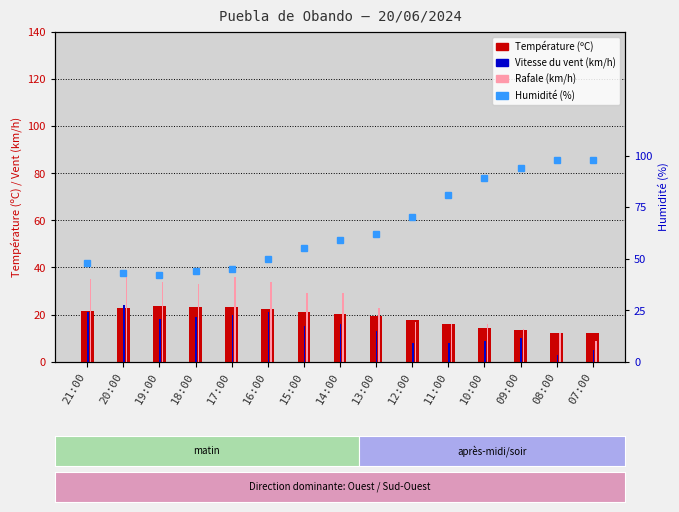

Where is Rafale (km/h) nearest to the value 22?

13:00